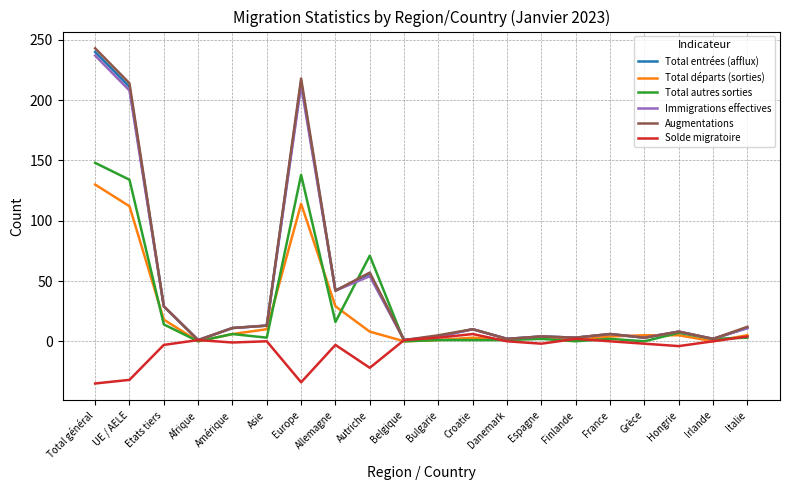

Does the chart have visible grid lines?

Yes